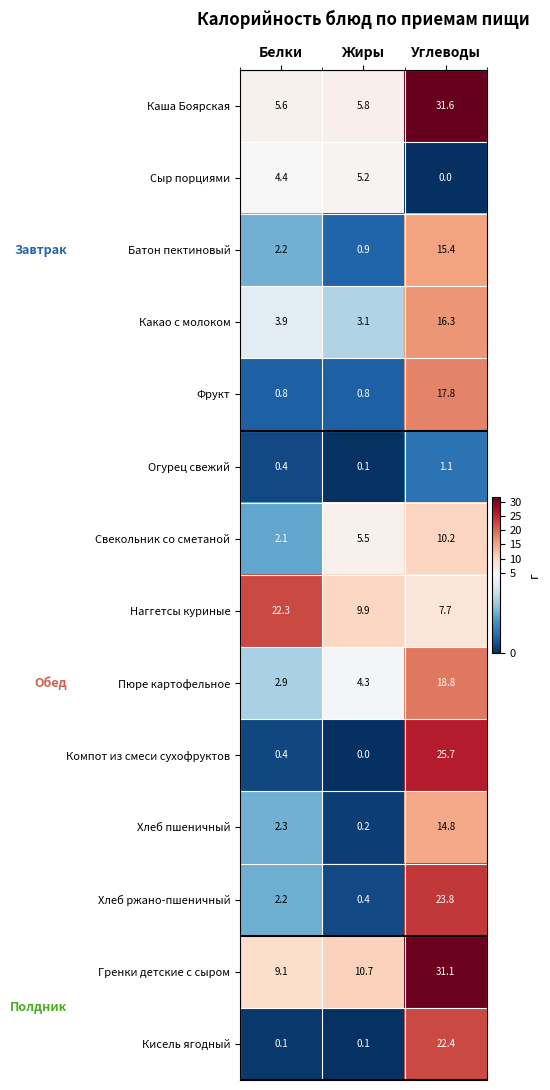

What is the average value of the Каша Боярская series?

14.3